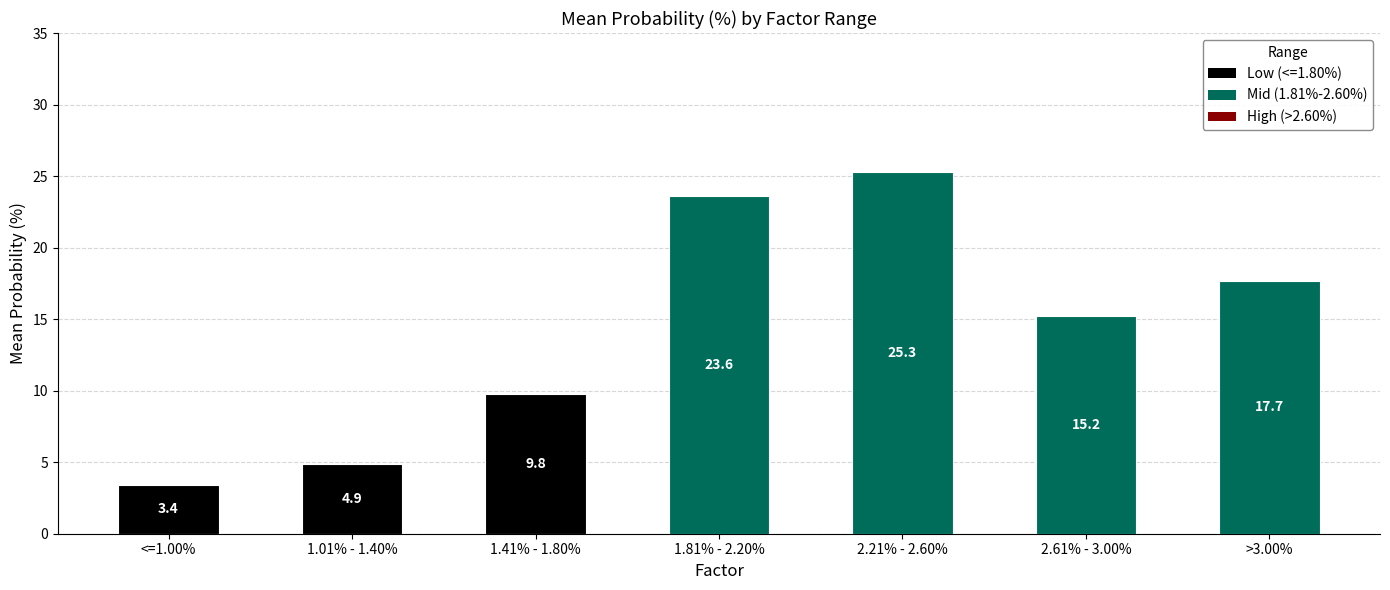

The chart shows a value of 7.6 at 2.21% - 2.60%. True or false?

False